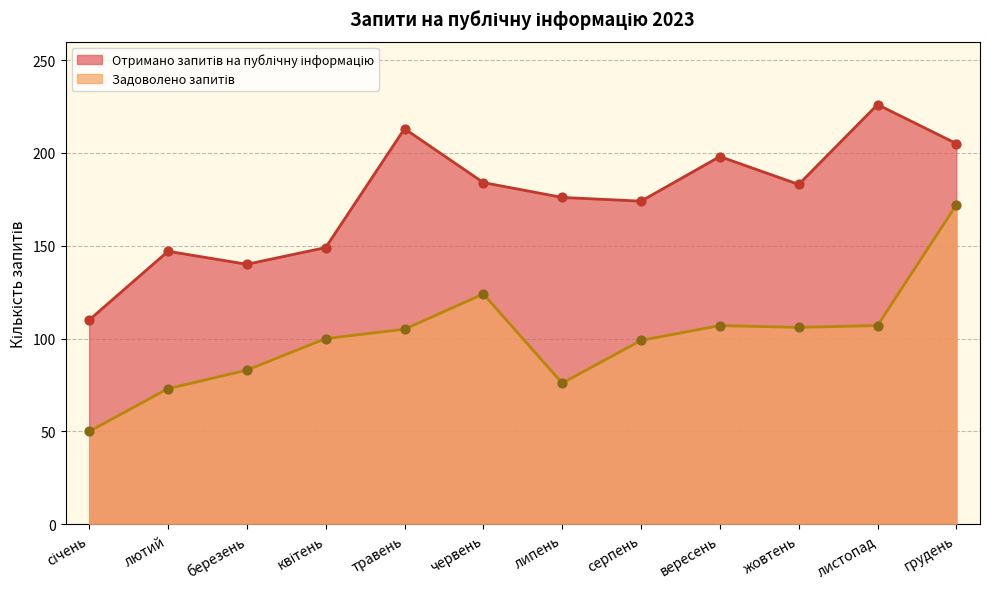

Which series has the largest total across all categories?

Отримано запитів на публічну інформацію